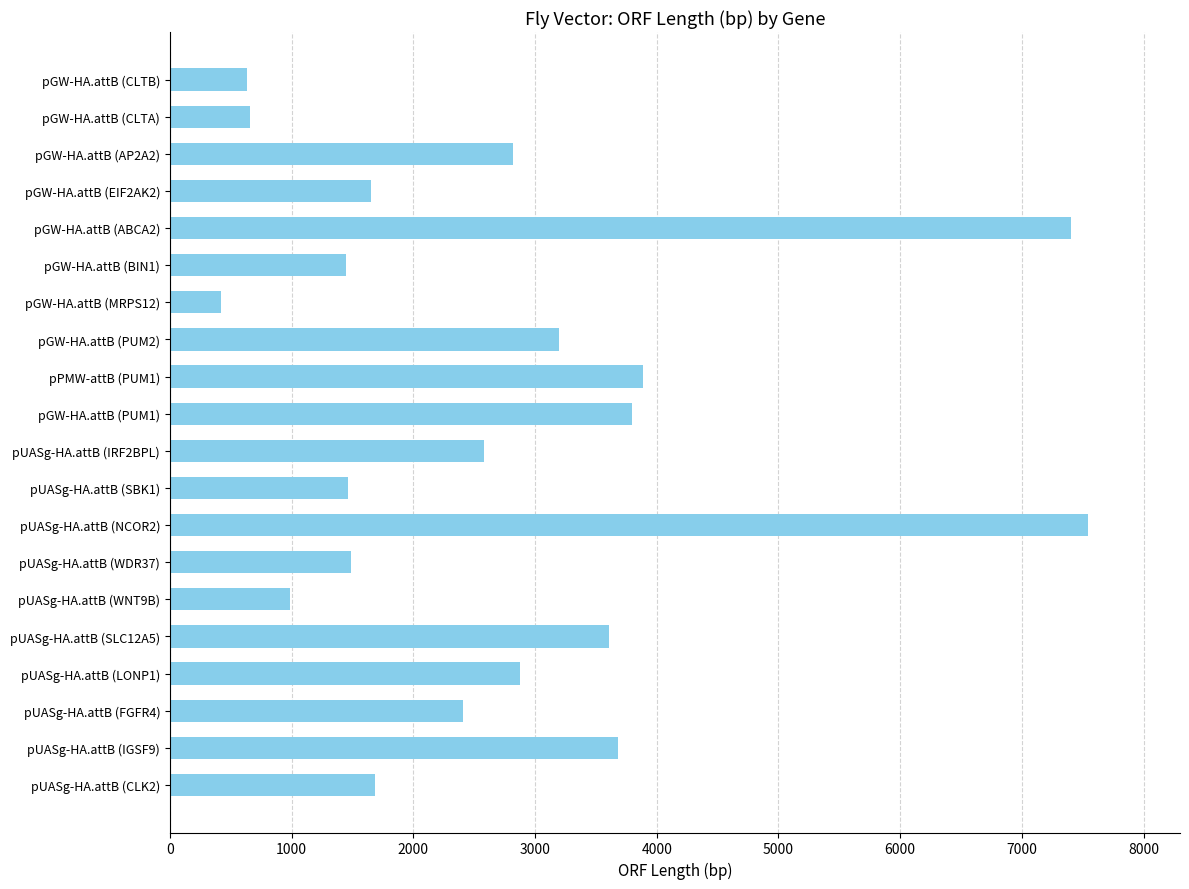

Approximately how many times larger is the value at pUASg-HA.attB (IRF2BPL) compared to pUASg-HA.attB (WNT9B)?

2.6